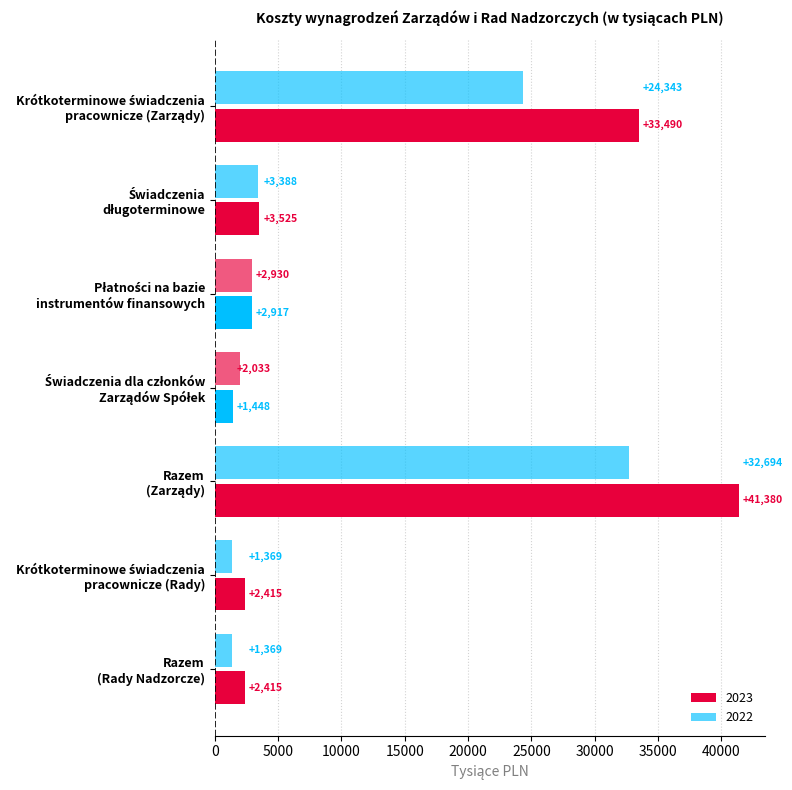

List the series in order of their peak value, lowest first.

2022, 2023